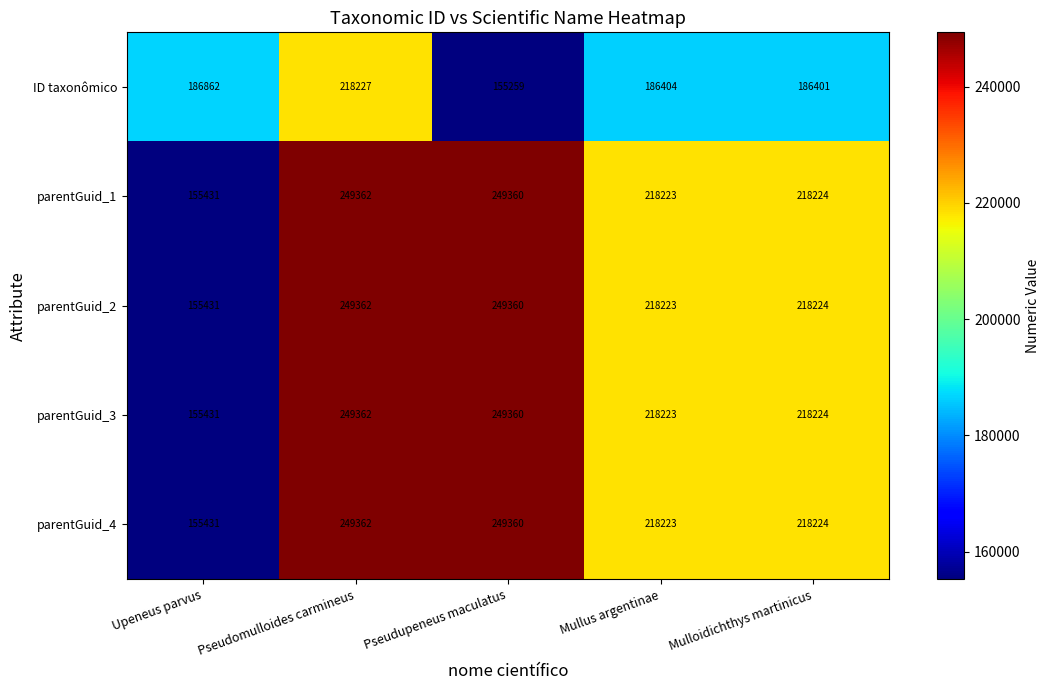

How many data points does each series have?

5